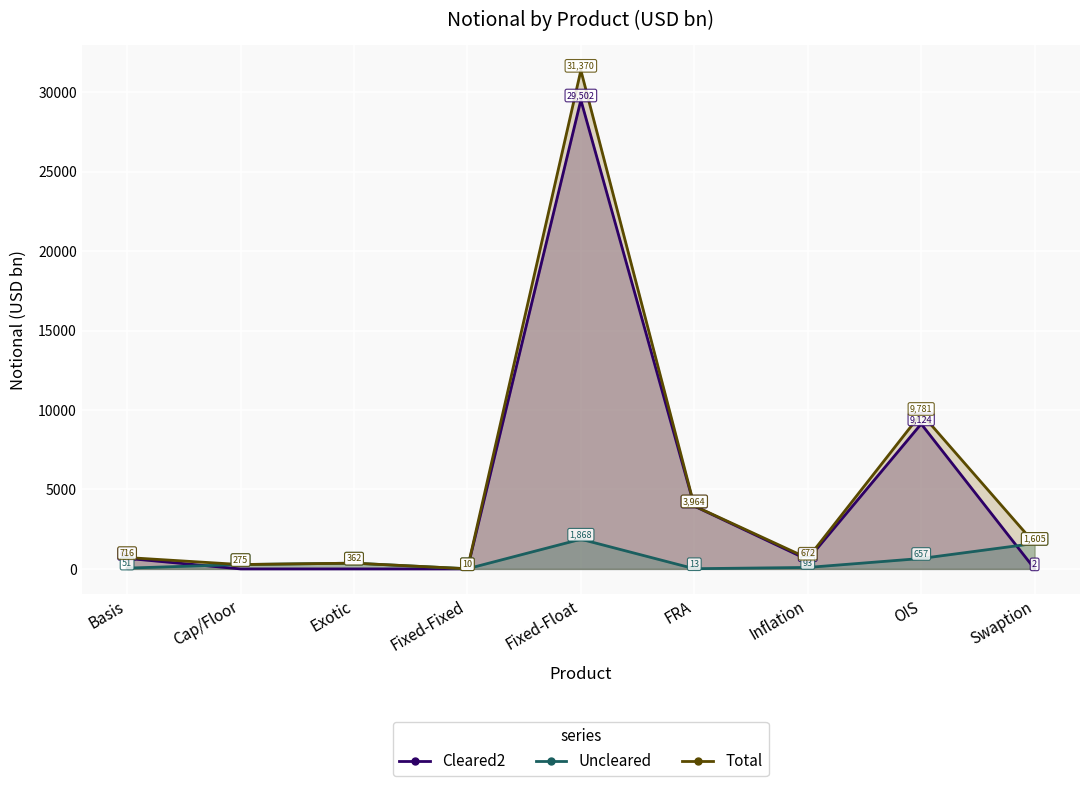

True or false: Cleared2 and Total intersect in this chart.

False